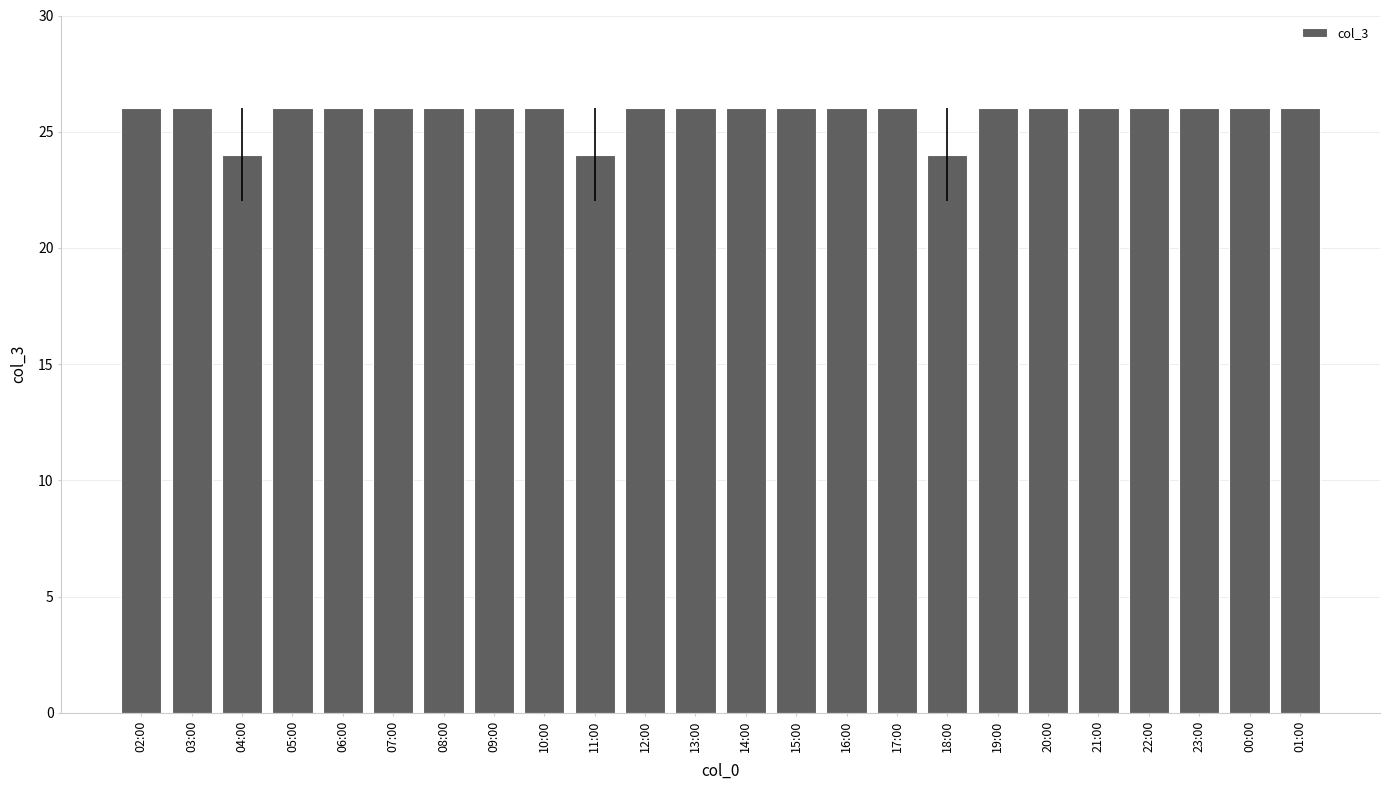

Is it true that the value at 19:00 is 26?

True